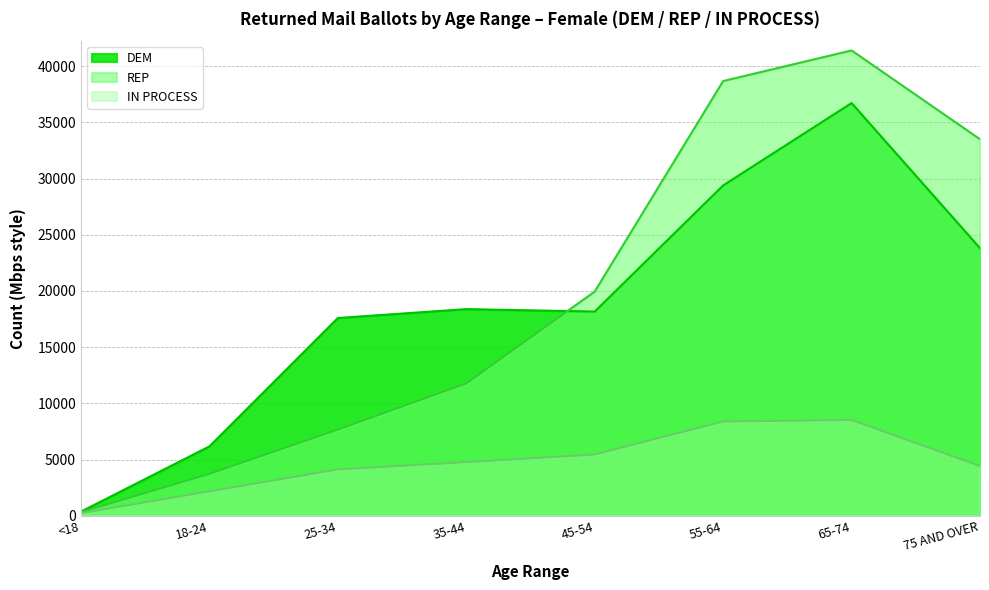

What is the sum of the DEM values at 25-34 and 75 AND OVER?

41388